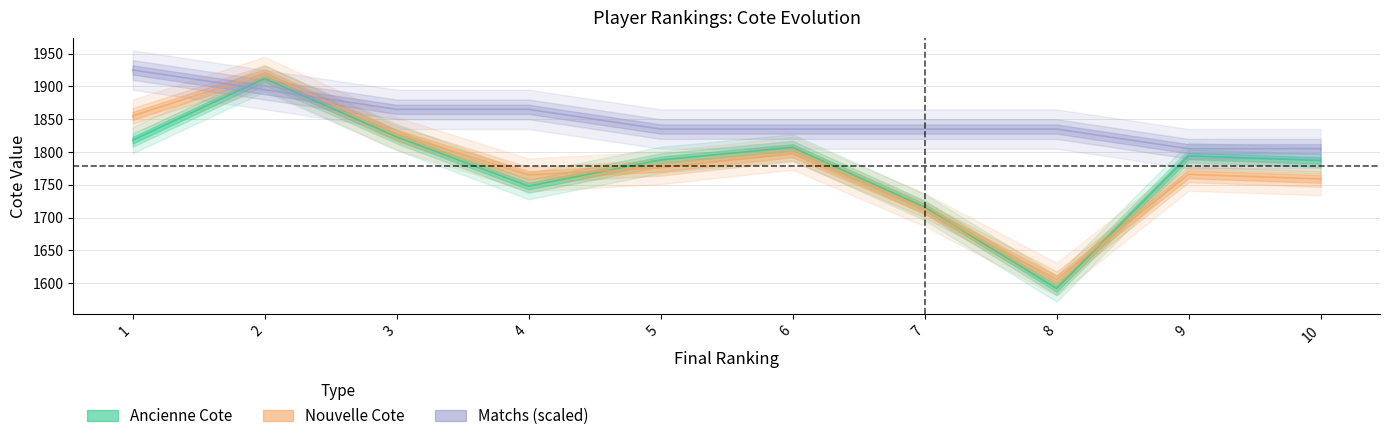

What is the sum of all Nouvelle Cote values?

17785